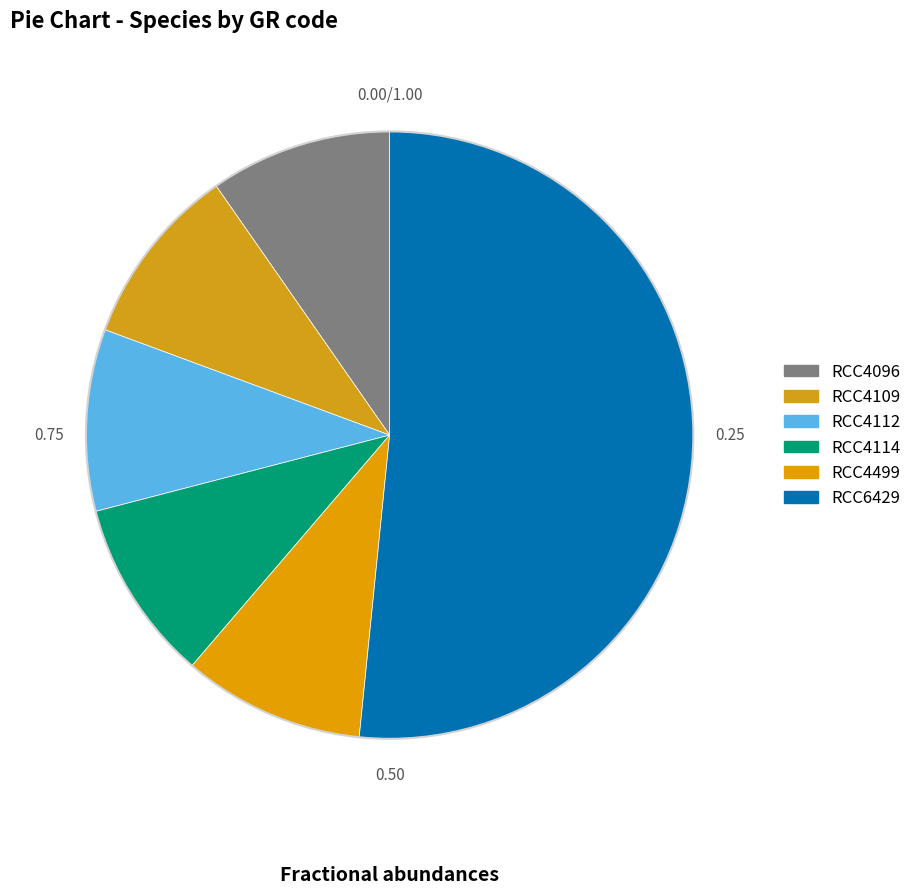

The RCC4112 slice represents 23% of the pie. True or false?

False